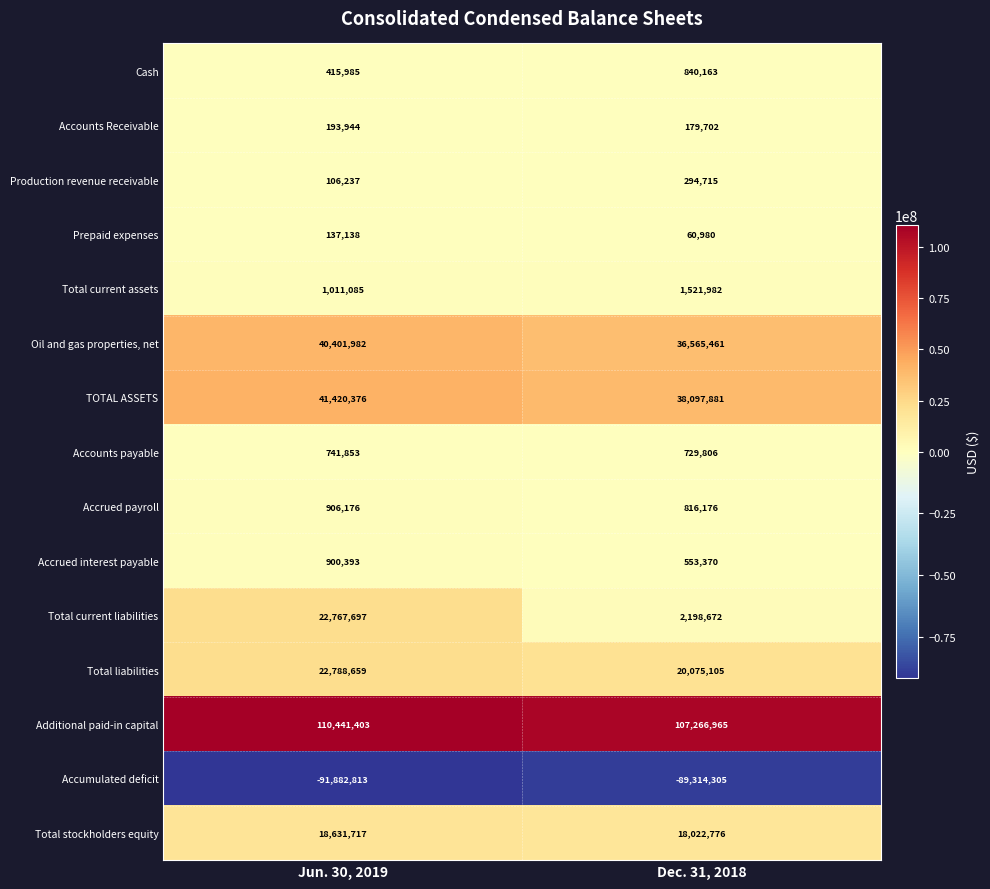

Rank the series by their maximum value, from lowest to highest.

Accumulated deficit, Prepaid expenses, Accounts Receivable, Production revenue receivable, Accounts payable, Cash, Accrued interest payable, Accrued payroll, Total current assets, Total stockholders equity, Total current liabilities, Total liabilities, Oil and gas properties, net, TOTAL ASSETS, Additional paid-in capital